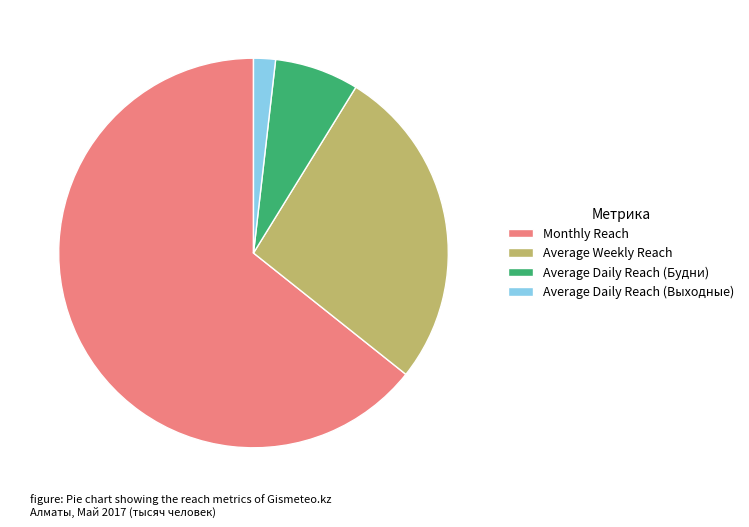

Which slice is the largest?

Monthly Reach